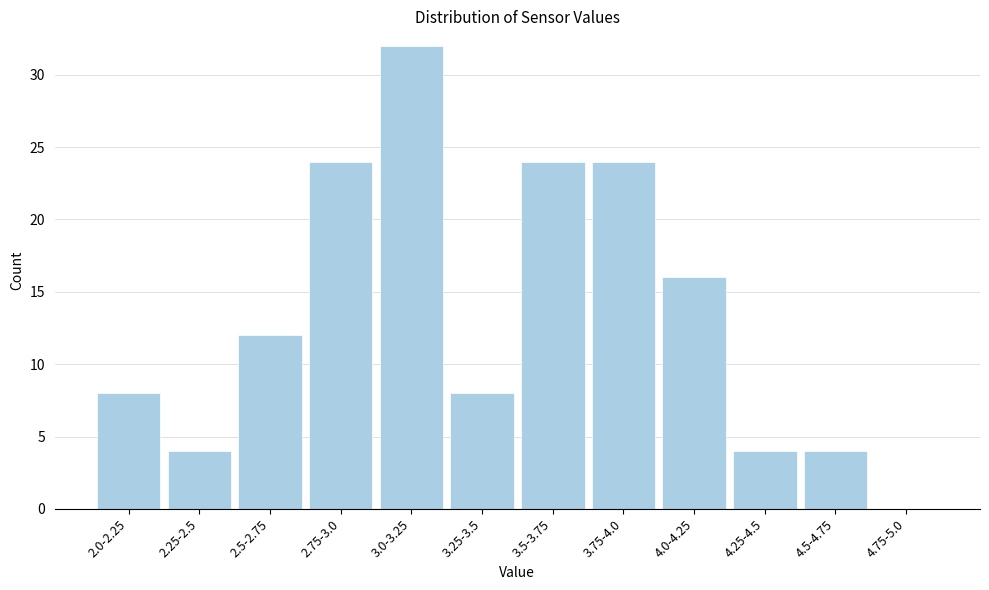

Reading left to right, extract all data points from this chart.

2.0-2.25=8	2.25-2.5=4	2.5-2.75=12	2.75-3.0=24	3.0-3.25=32	3.25-3.5=8	3.5-3.75=24	3.75-4.0=24	4.0-4.25=16	4.25-4.5=4	4.5-4.75=4	4.75-5.0=0